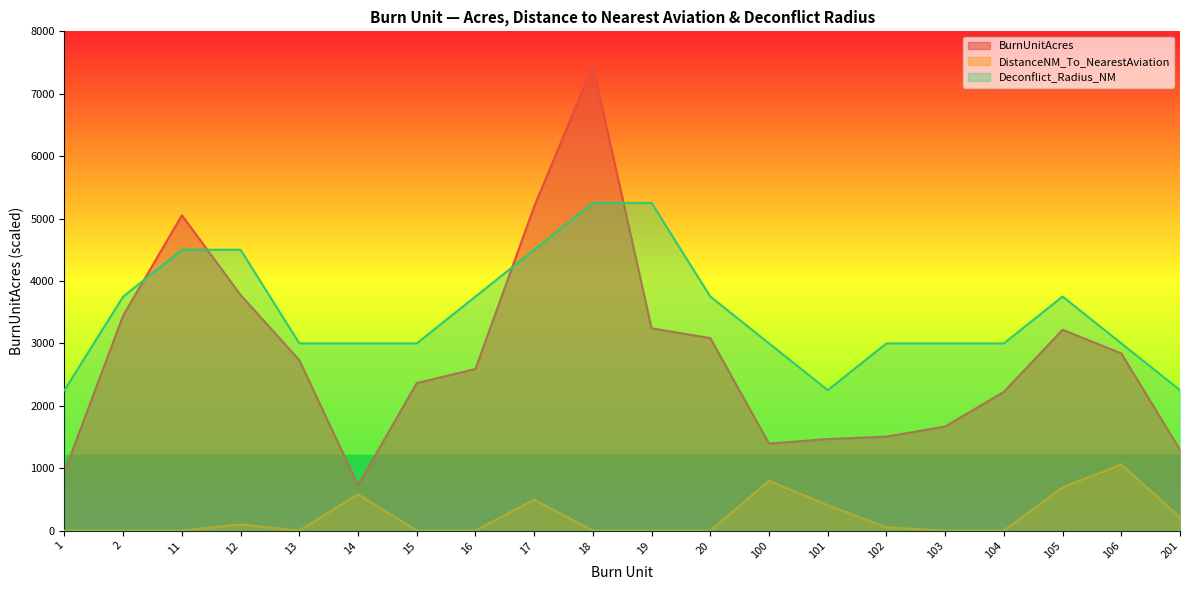

What is the sum of the Deconflict_Radius_NM values at 15 and 104?

6000.0